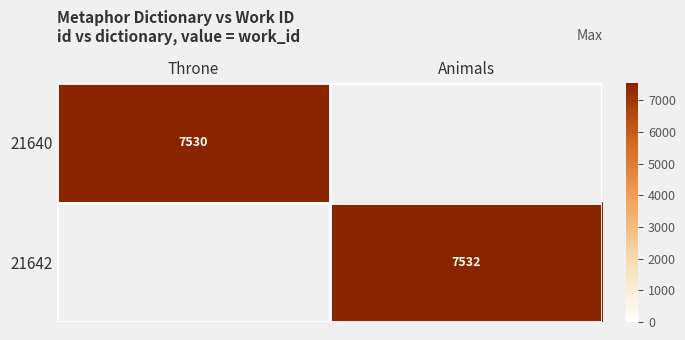

Is it true that 21642 equals 7532 at Animals?

True